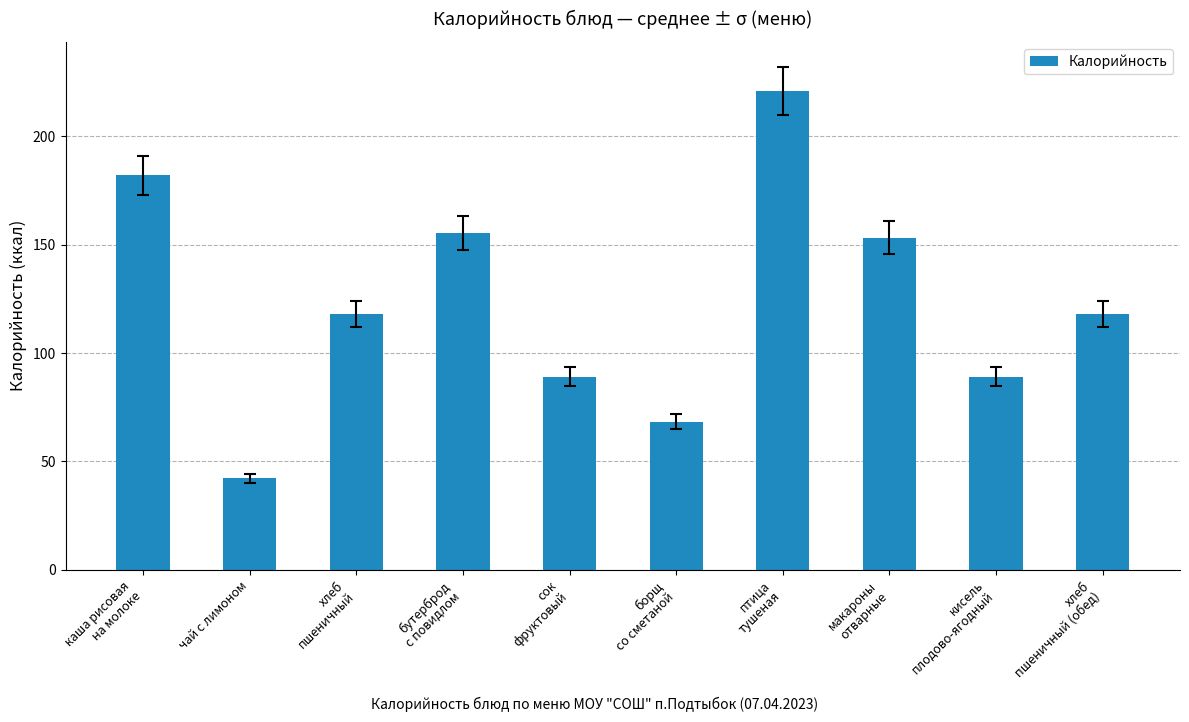

Approximately how many times larger is the value at хлеб
пшеничный (обед) compared to хлеб
пшеничный?

1.0